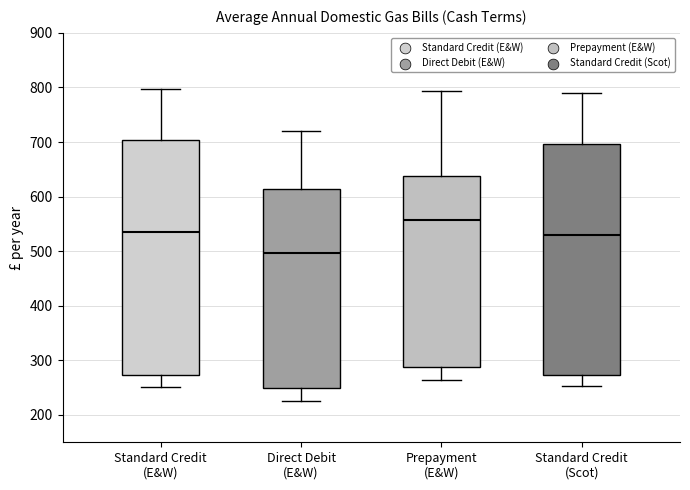

Which box has the lowest median line?

Direct Debit (E&W)